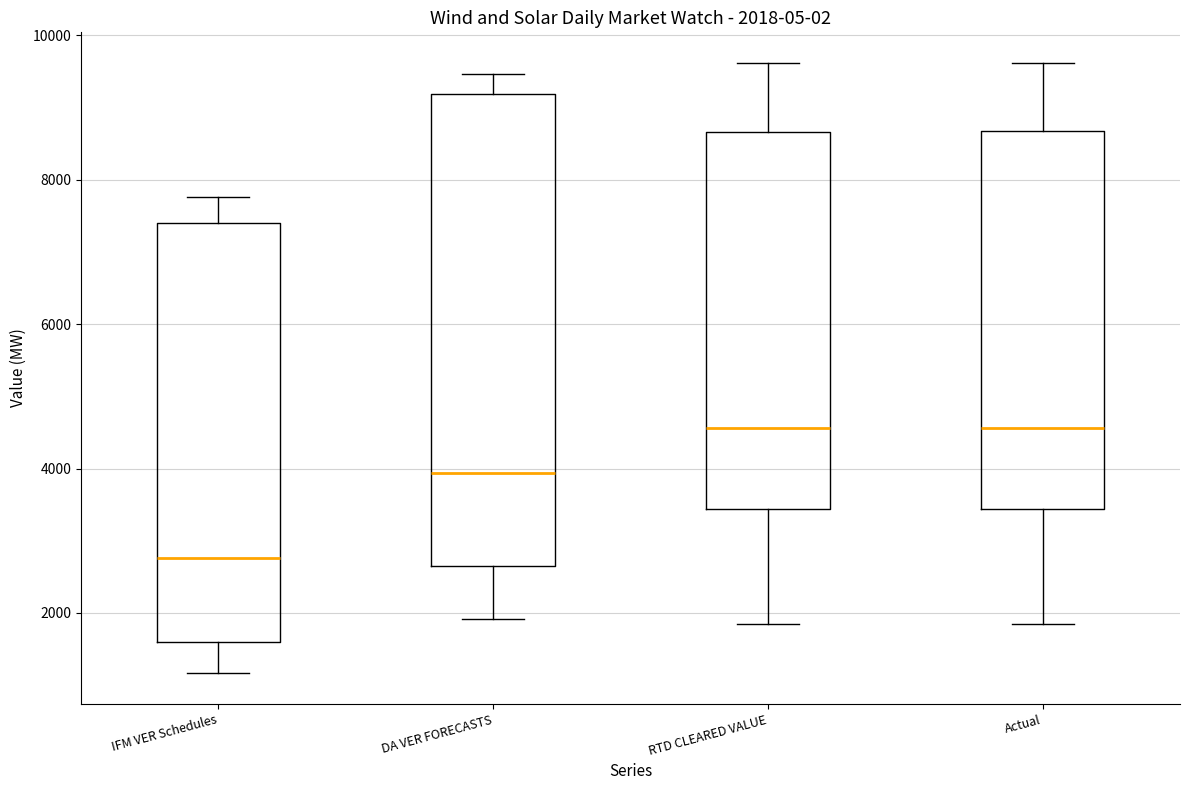

Which box has the lowest median line?

IFM VER Schedules